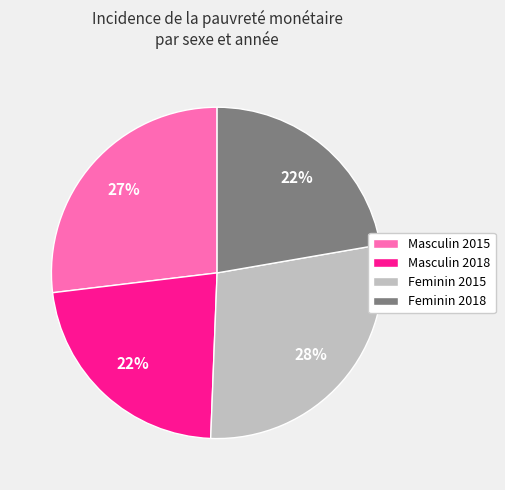

Approximately how many times larger is the value at Masculin 2018 compared to Feminin 2015?

0.8